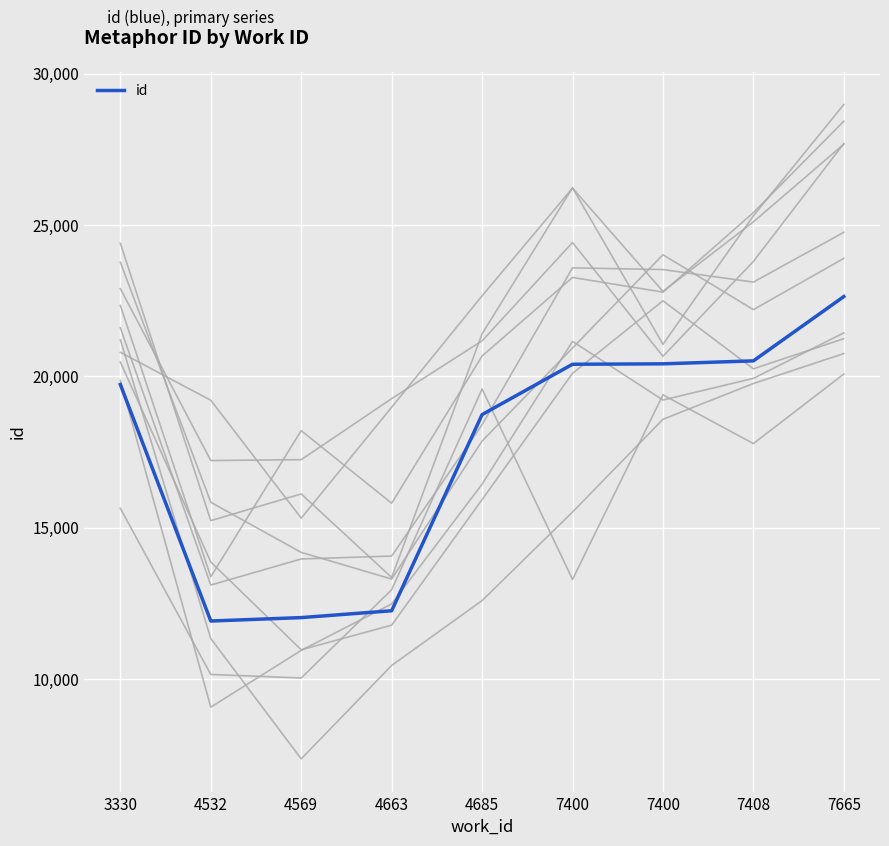

Read the value at 7400, to the nearest 100.

20400